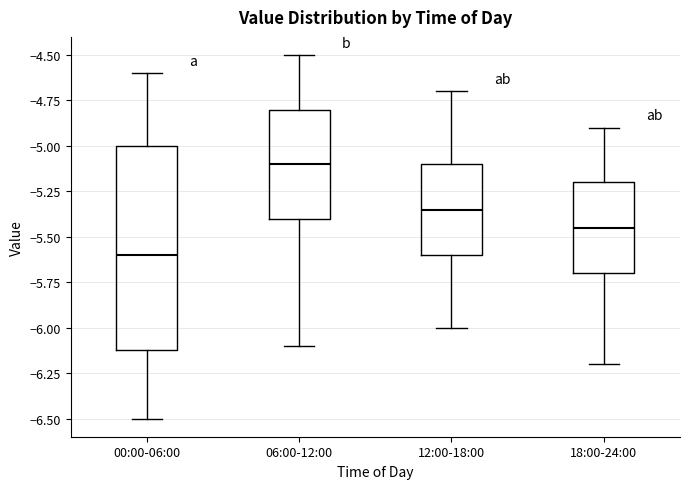

Where is the lower edge of the box for 18:00-24:00 on the y-axis? The values are not printed on the chart, so give them approximately, as read against the axis.

-5.70